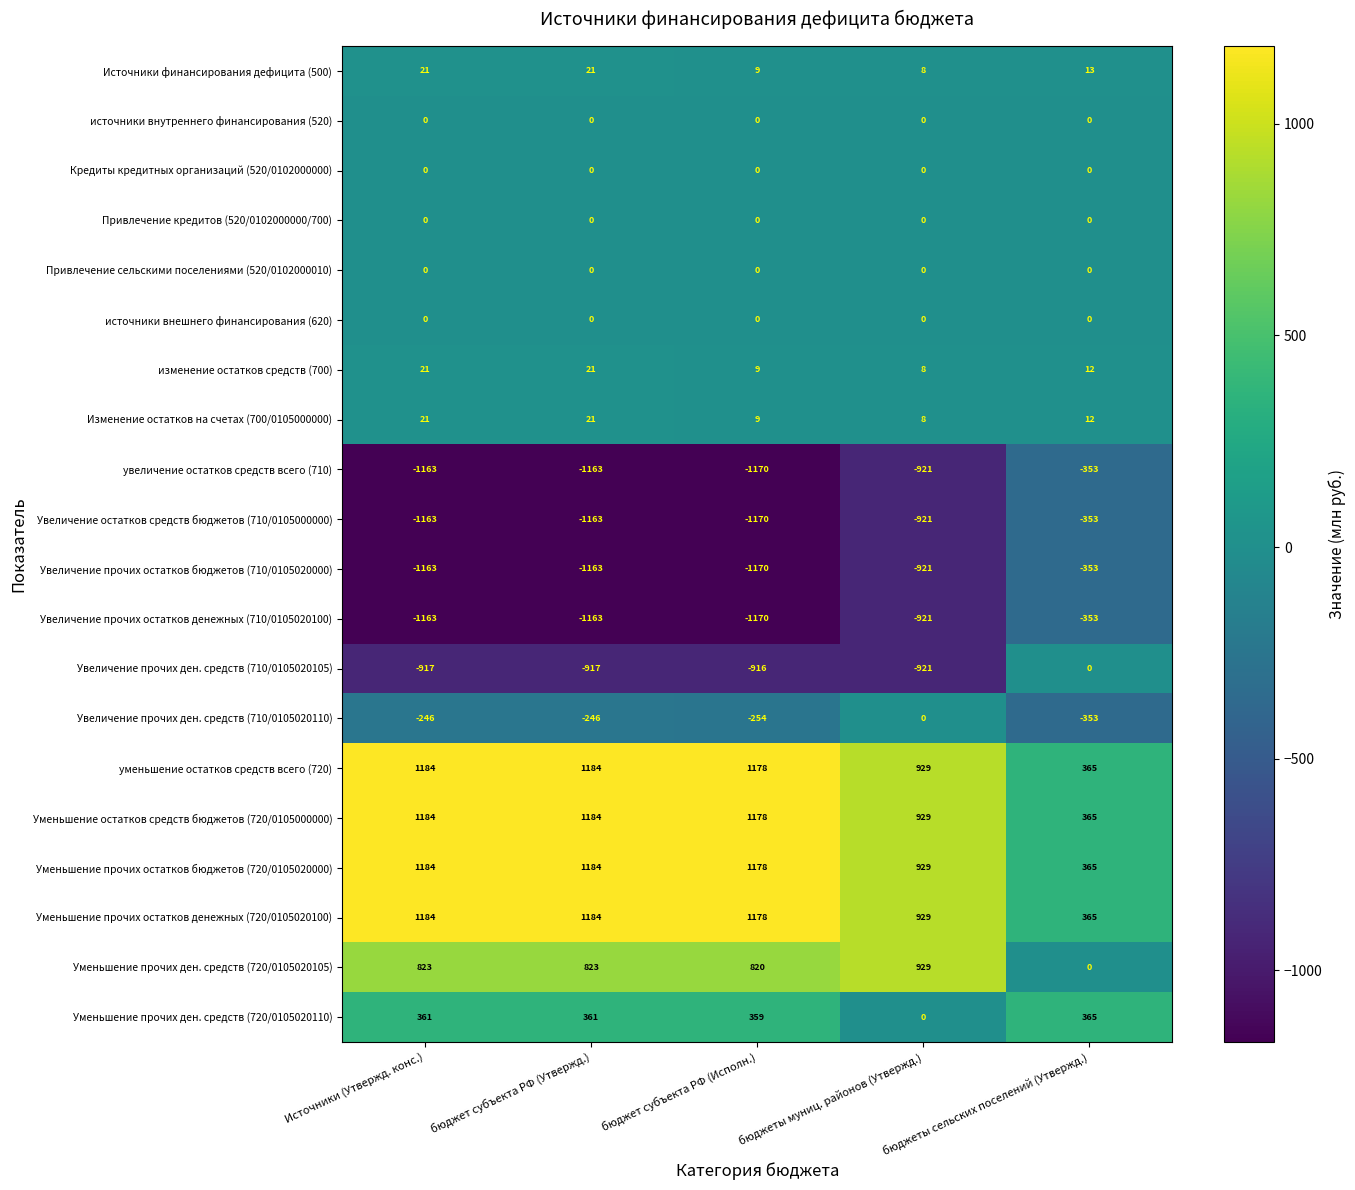

At which category does the chart reach its minimum across all series?

бюджет субъекта РФ (Исполн.)